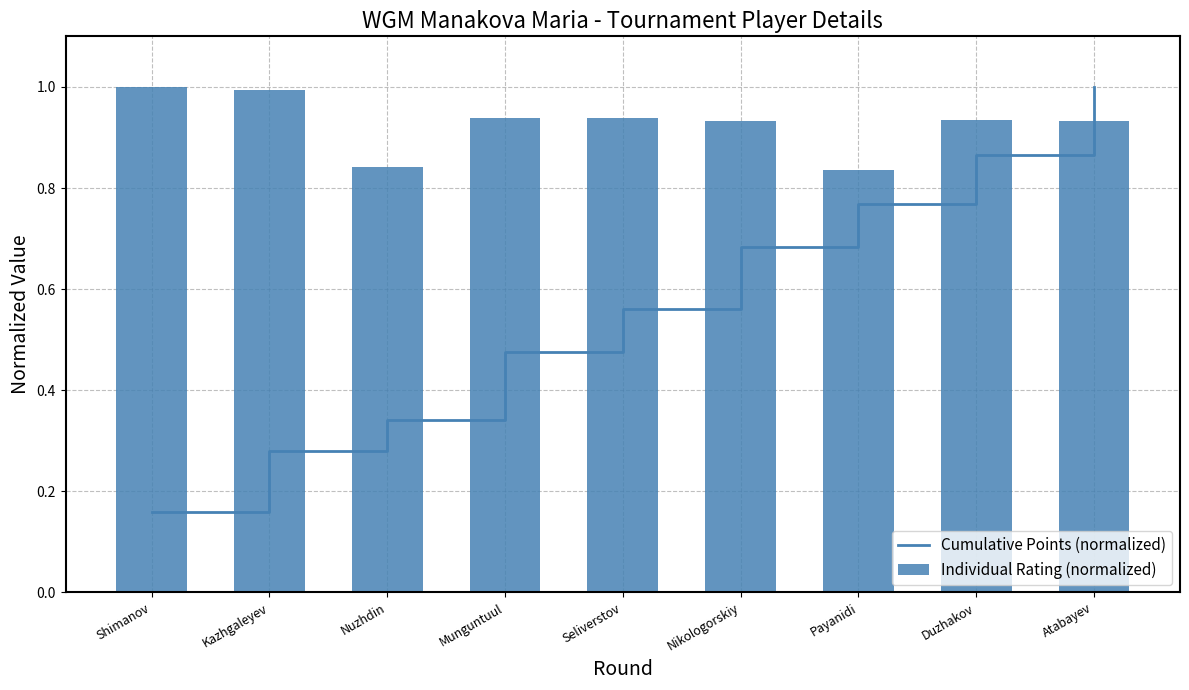

Which category has the lowest value across all series?

Shimanov